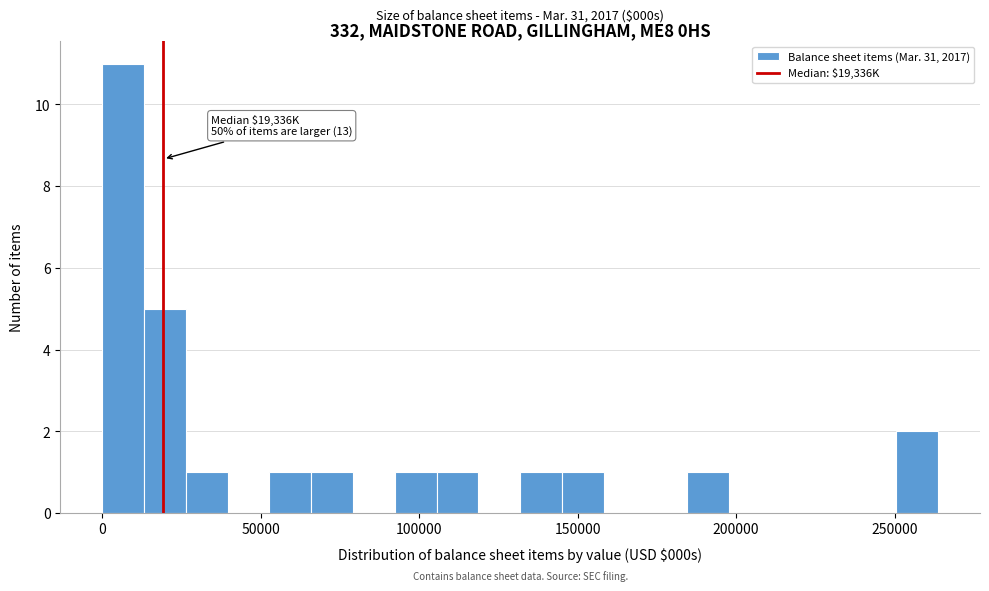

Around what value on the x-axis is the tallest bar? Give the approximate position of its centre, as read against the axis.

5000